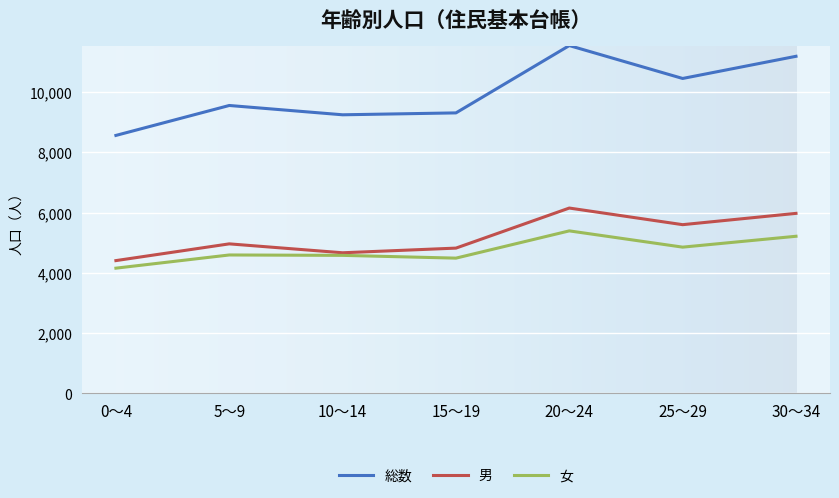

What are all the series names shown in the legend?

総数, 男, 女